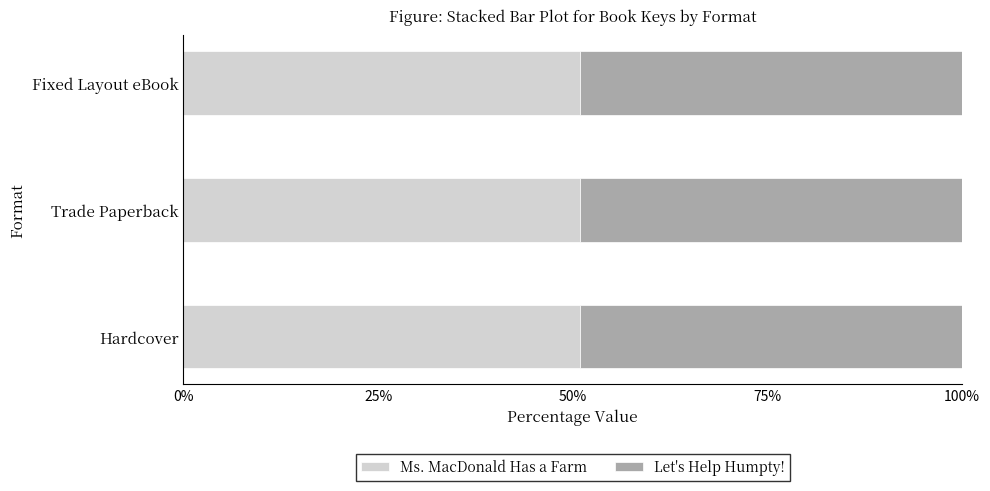

What is the label of the 3rd bar from the right?

Hardcover